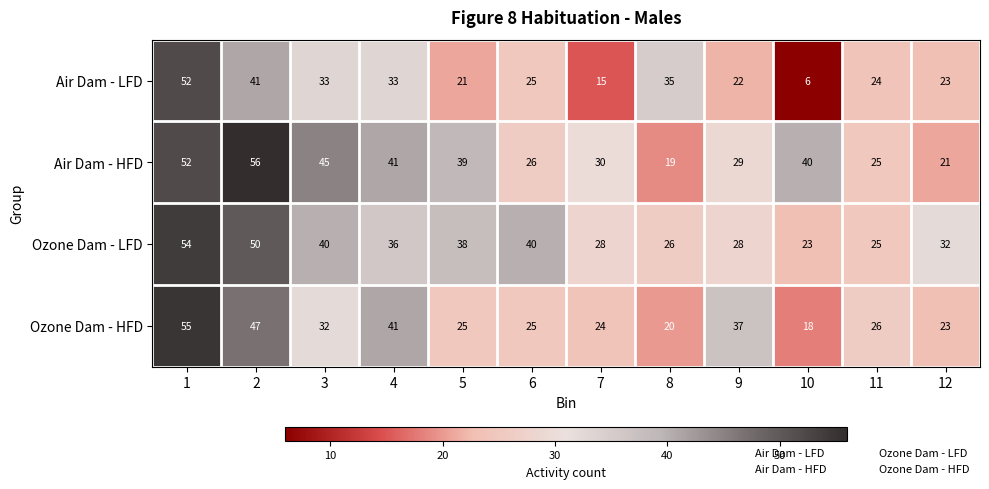

True or false: Ozone Dam - HFD has a value of 39 at 7.

False